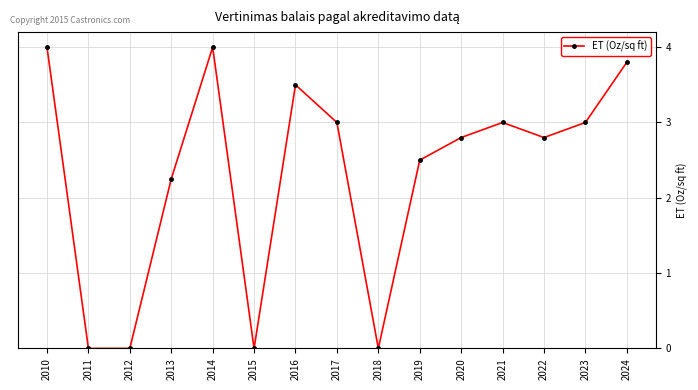

True or false: the data has more than 1 interior local peaks.

True